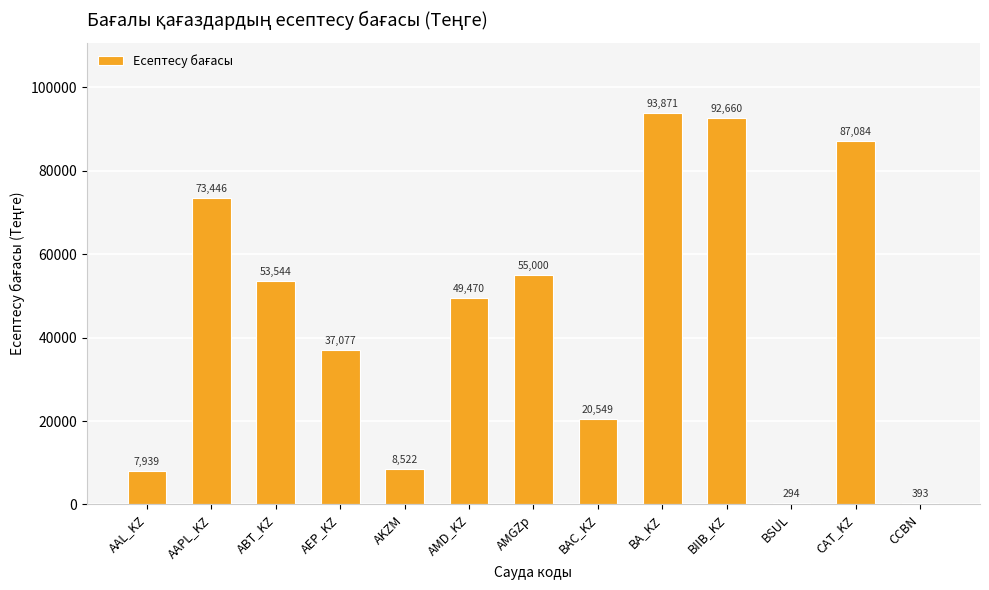

At which label does the data first exceed 49470?

AAPL_KZ